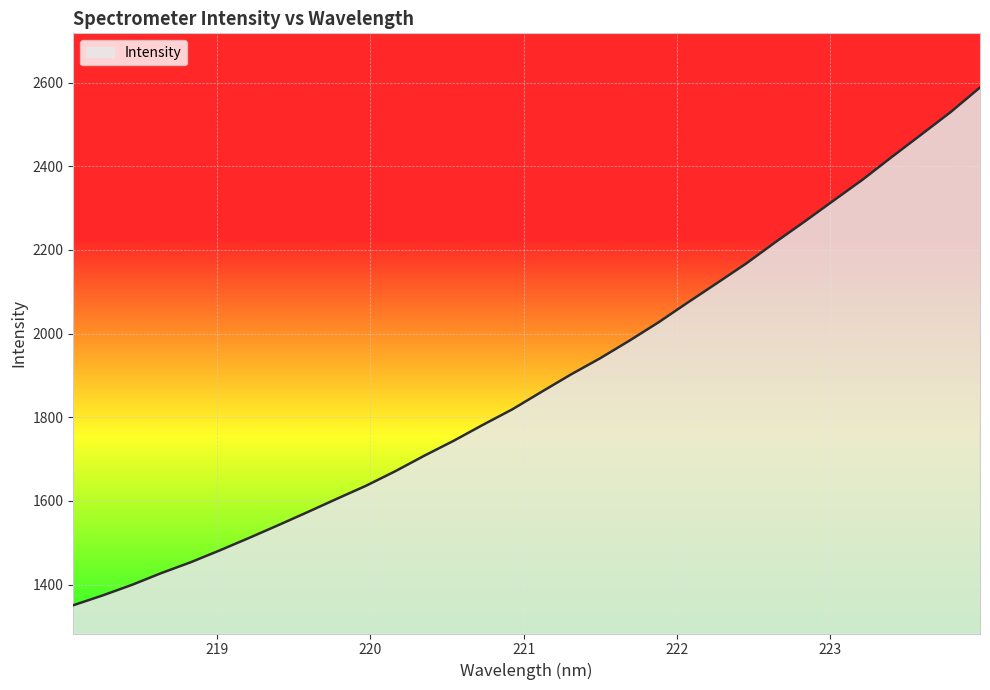

What is the smallest value displayed?

1350.7